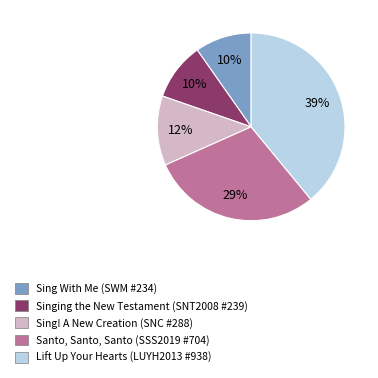

How many slices are in this pie chart?

5